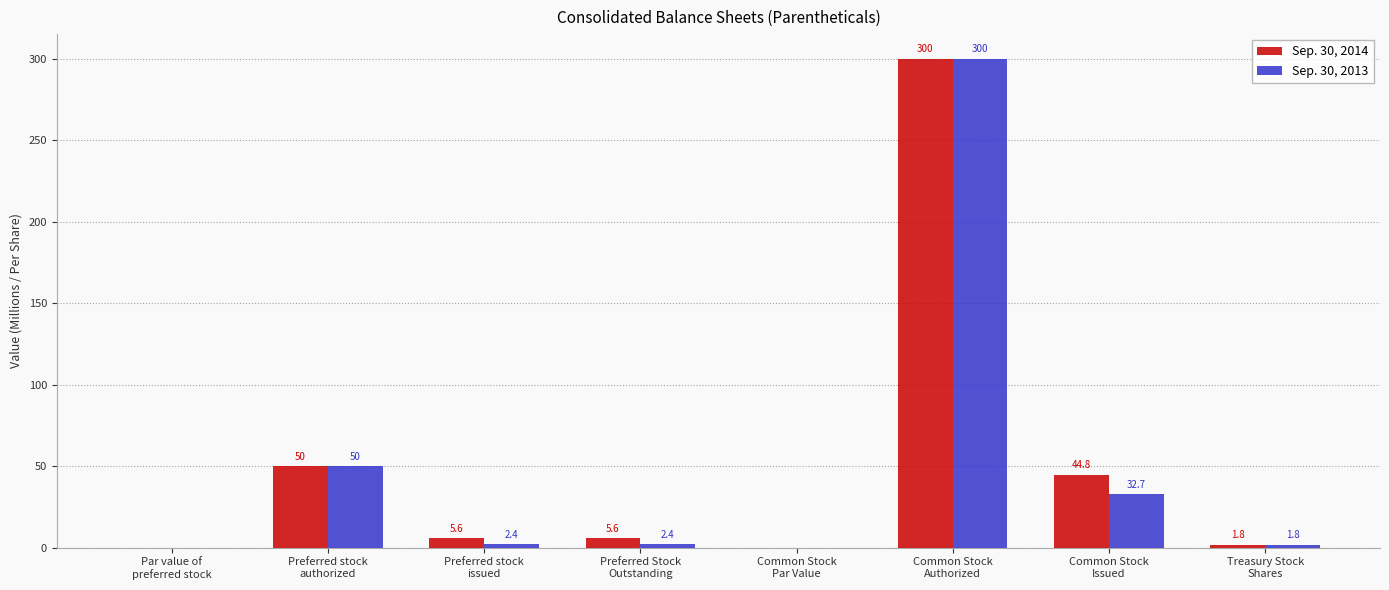

What is the sum of all Sep. 30, 2013 values?

389.3